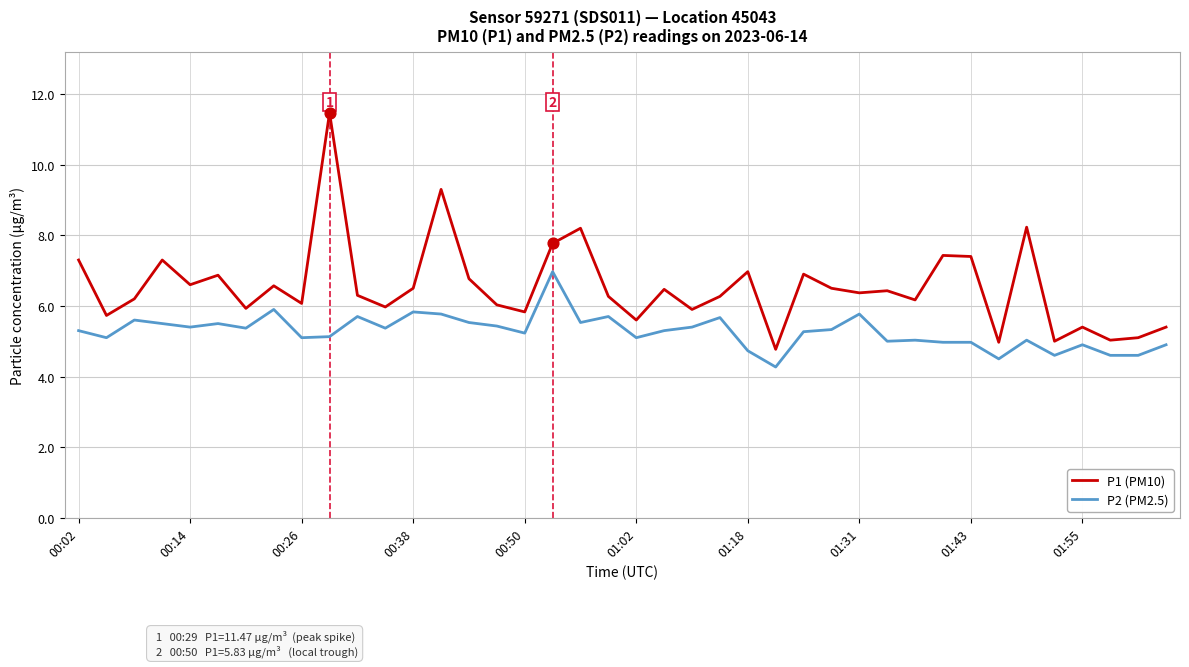

What is the highest value of the P1 (PM10) series?

11.5